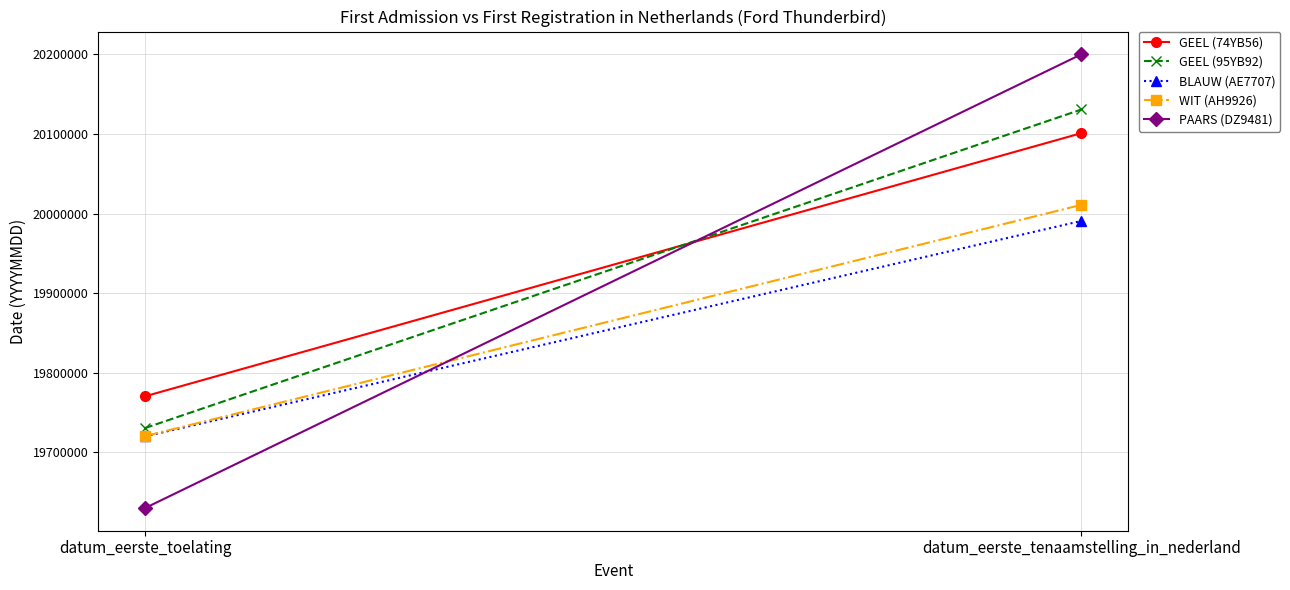

What is the approximate value of GEEL (95YB92) at datum_eerste_tenaamstelling_in_nederland?

20130923